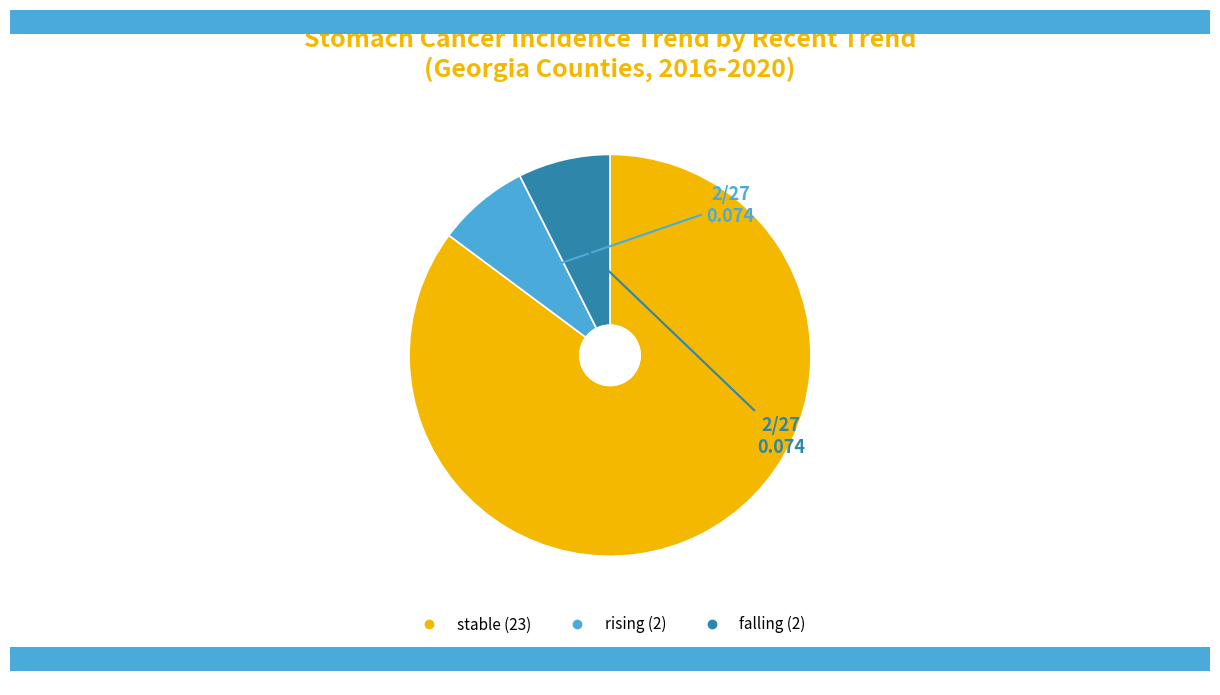

Approximately how many times larger is the value at rising compared to falling?

1.0